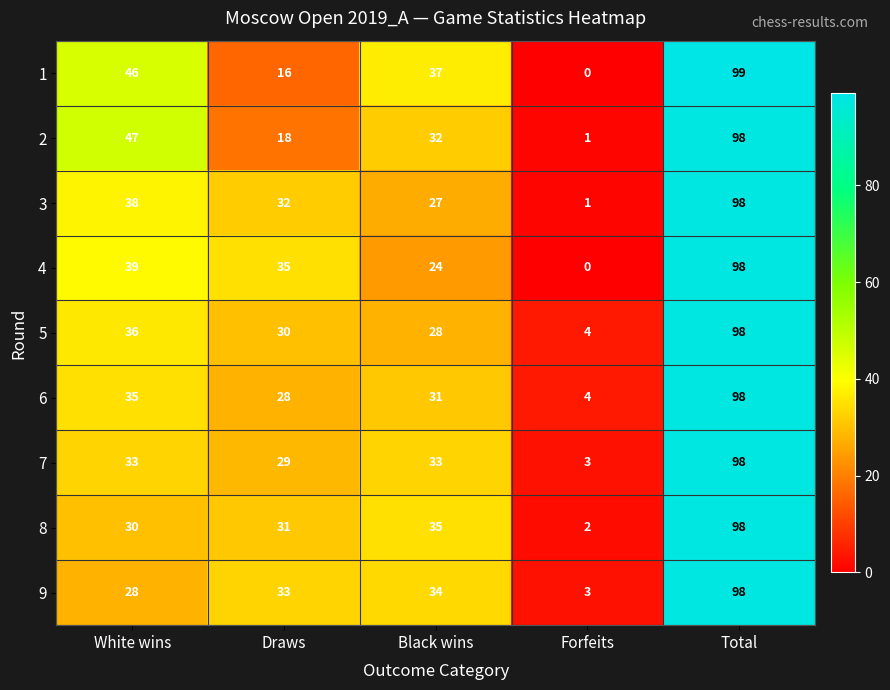

Which series has the largest range (max minus min)?

1